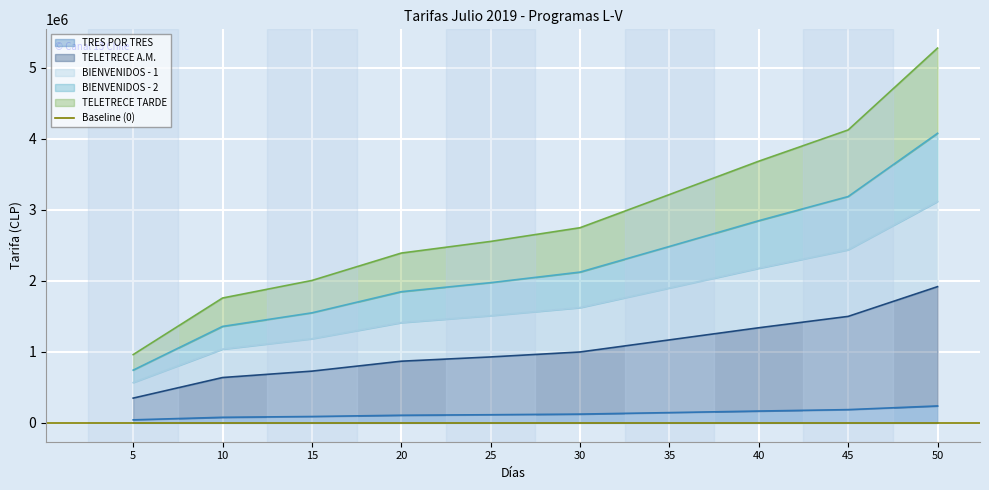

What is the sum of the TELETRECE TARDE values at 50 and 35?

5021000